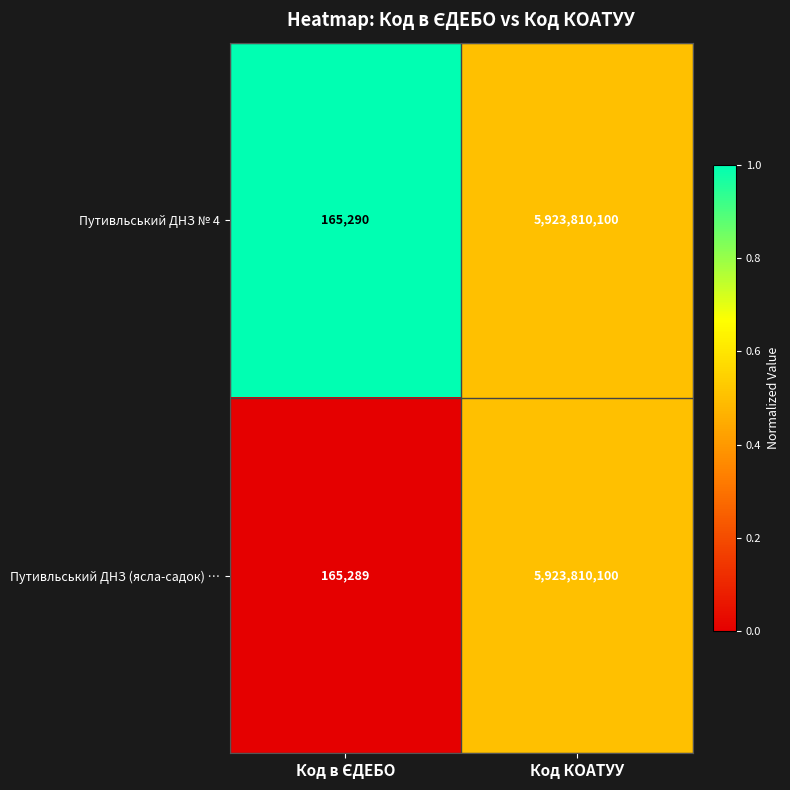

Rank the series by their average value, from lowest to highest.

Путивльський ДНЗ (ясла-садок) …, Путивльський ДНЗ № 4